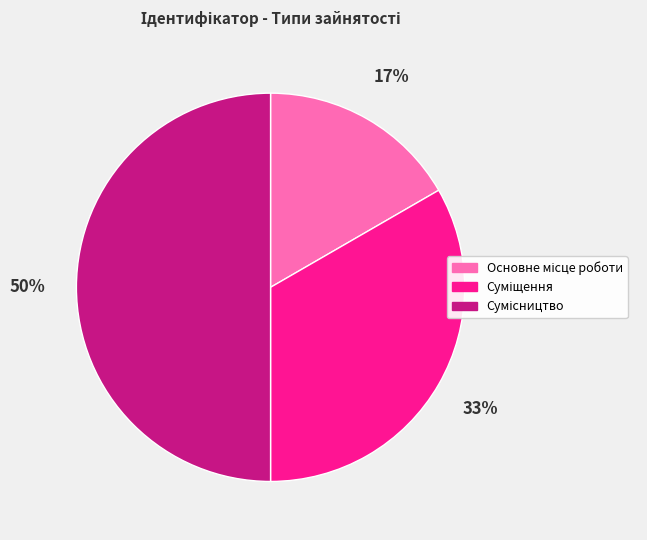

To the nearest percent, what is the average slice percentage?

33%